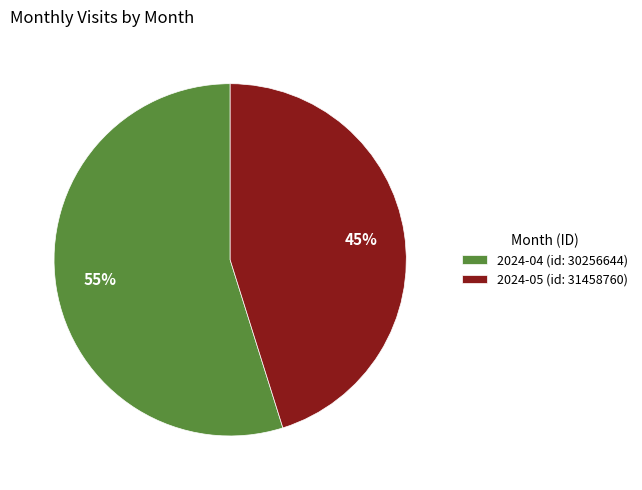

Which category has the smallest portion of the pie?

2024-05 (id: 31458760)